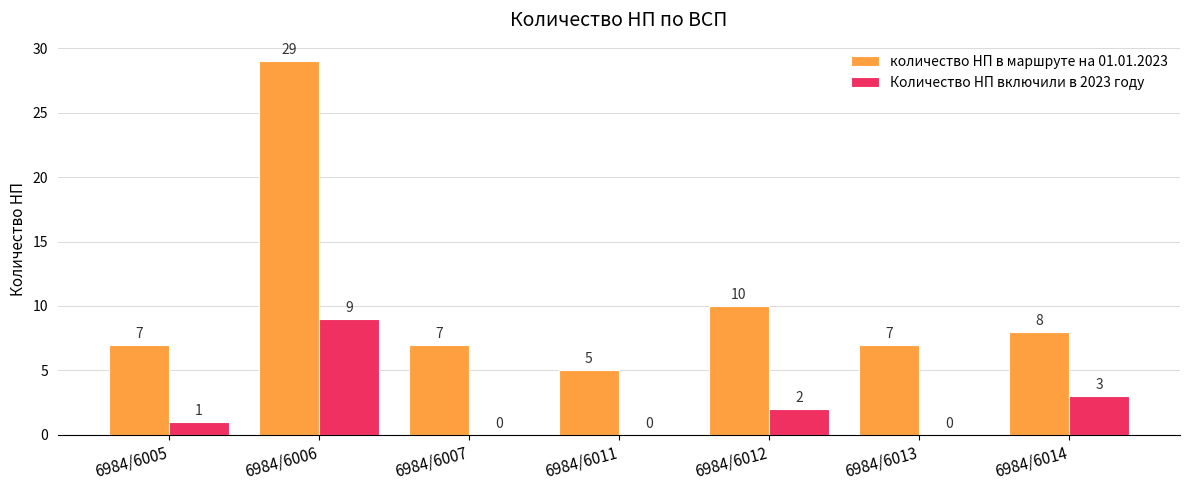

How many distinct data groups are displayed?

2